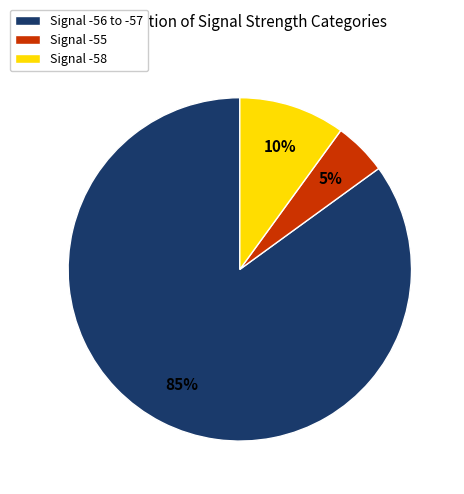

Does any single category account for the majority?

Yes